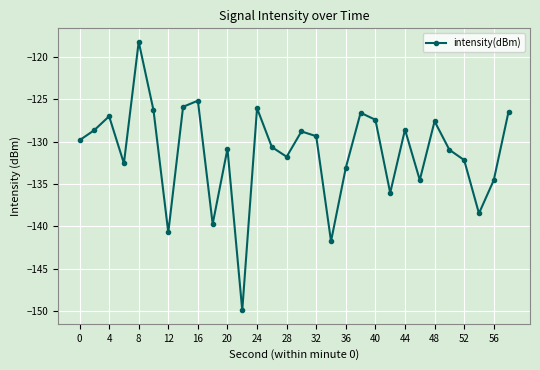

What is the difference between the maximum and minimum values?

31.8